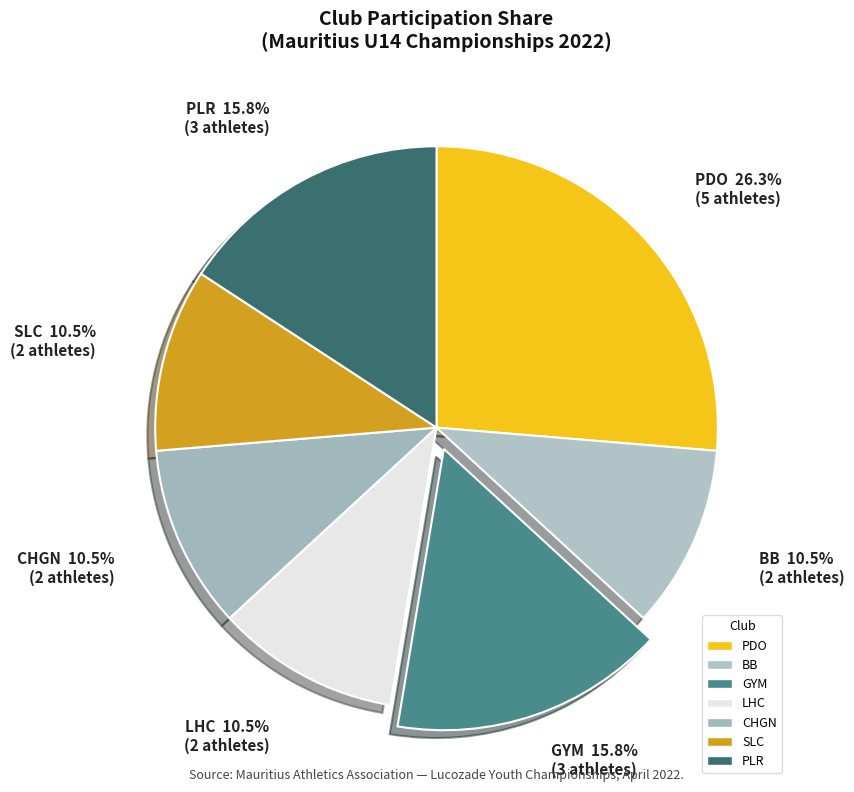

Do BB and LHC together represent more than half of the pie?

No